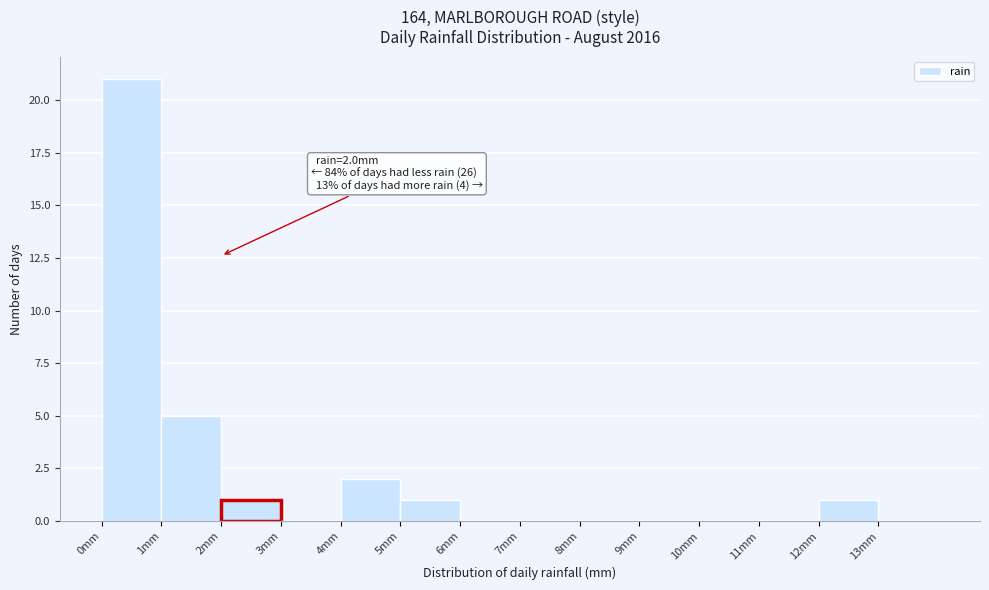

Which range on the x-axis has the tallest bar?

0 to 1